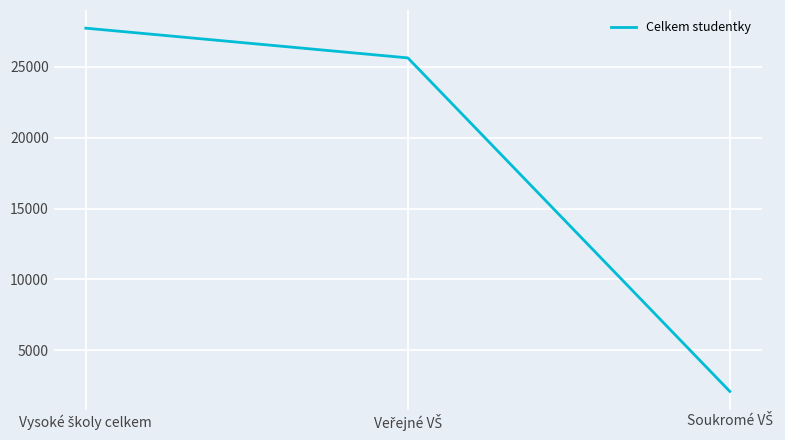

What is the maximum value shown in the chart?

27724